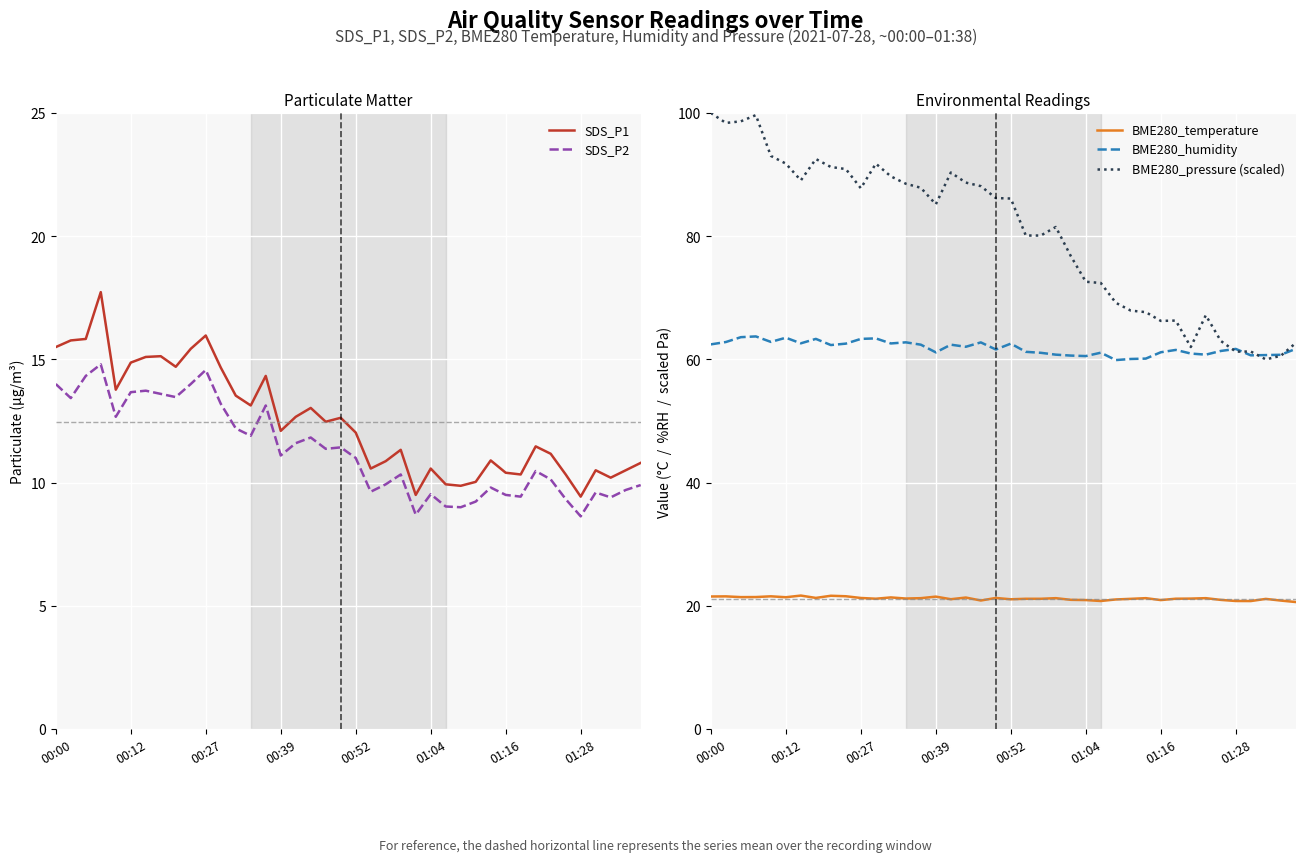

True or false: BME280_pressure (scaled) and BME280_temperature intersect in this chart.

False